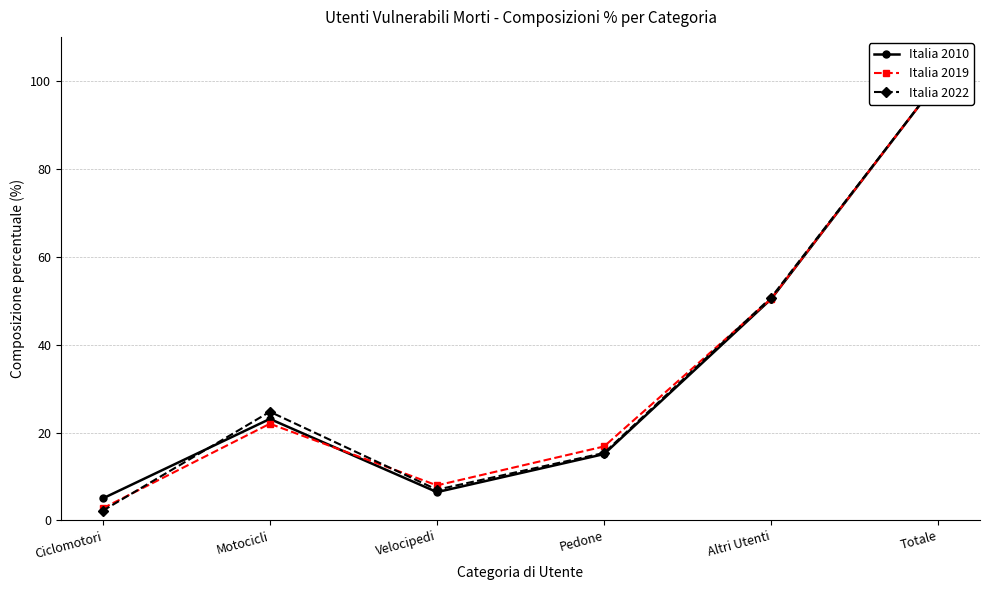

True or false: Italia 2010 and Italia 2022 intersect in this chart.

True